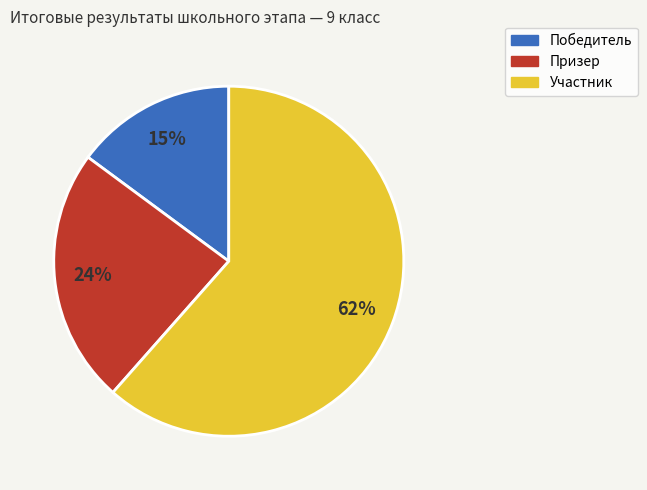

To the nearest percent, what is the difference between the largest and smallest slice percentages?

47%